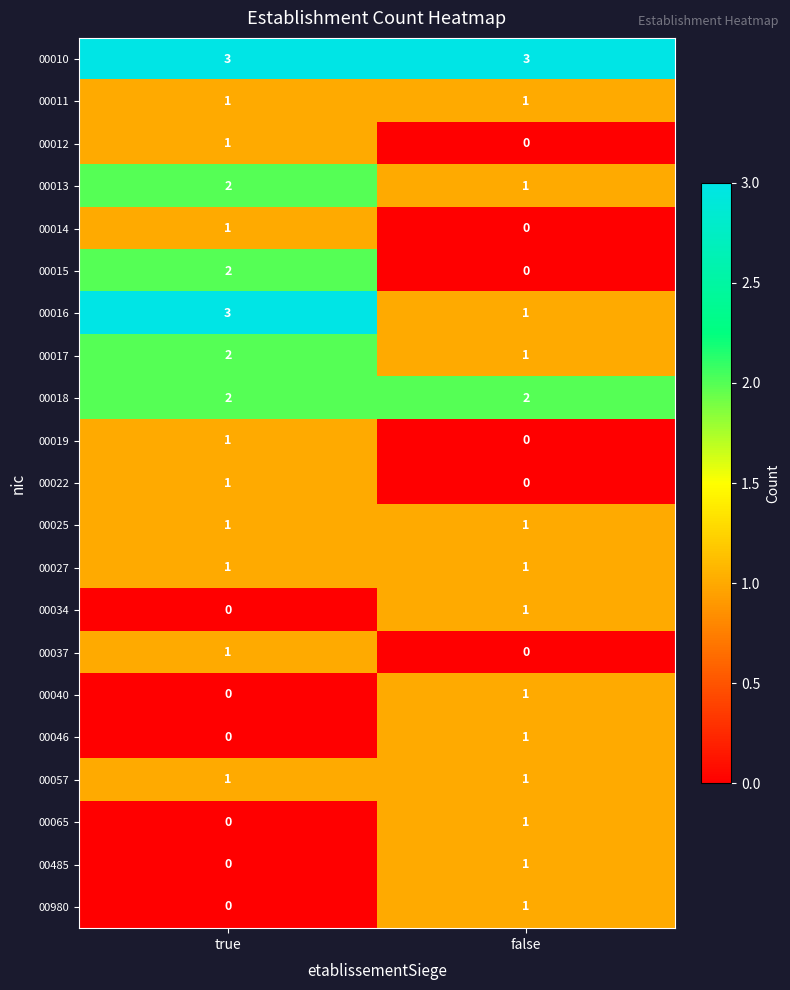

At which category is the sum across all series the highest?

true